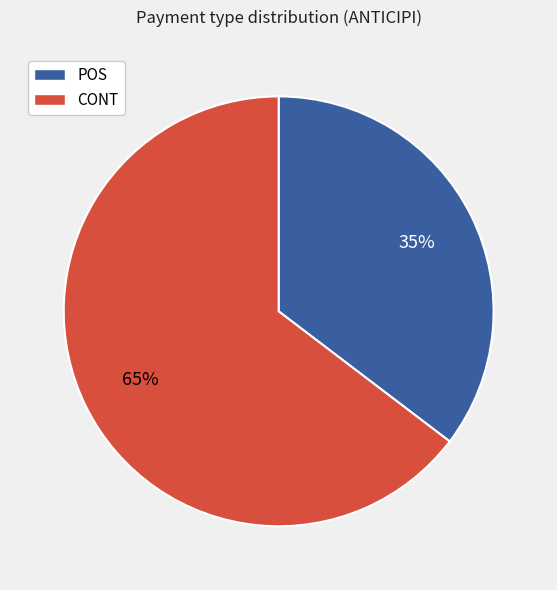

Is there a majority slice in this chart?

Yes